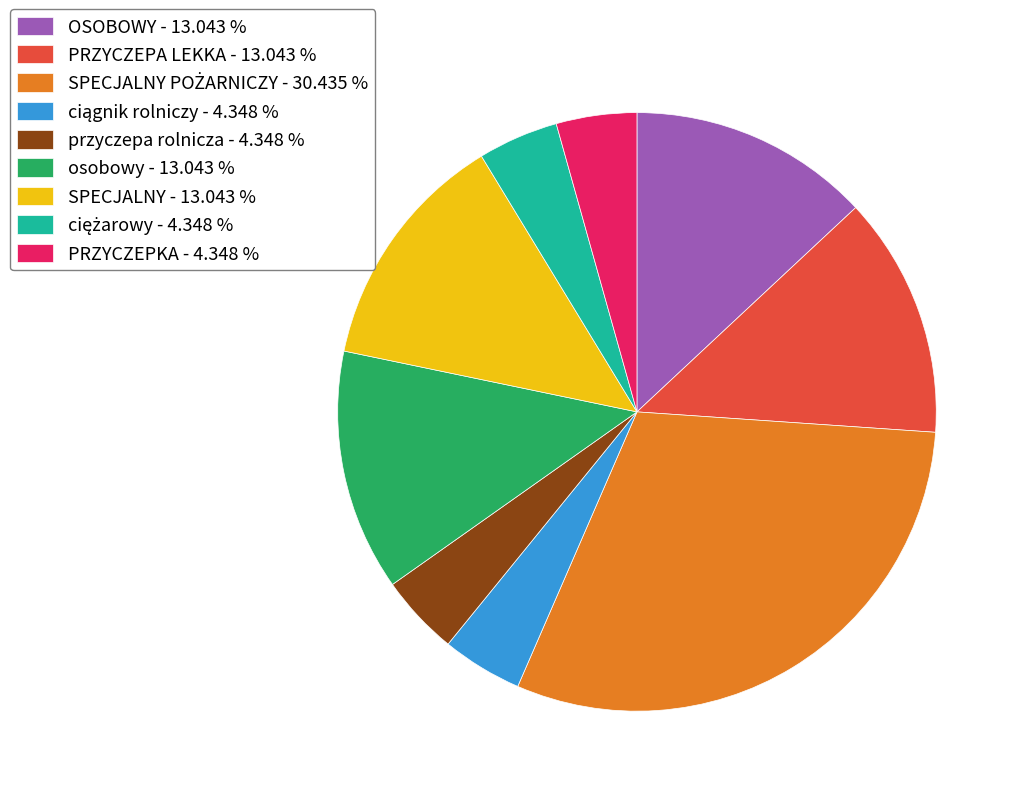

What is the ratio of the value at SPECJALNY - 13.043 % to the value at PRZYCZEPA LEKKA - 13.043 %?

1.0